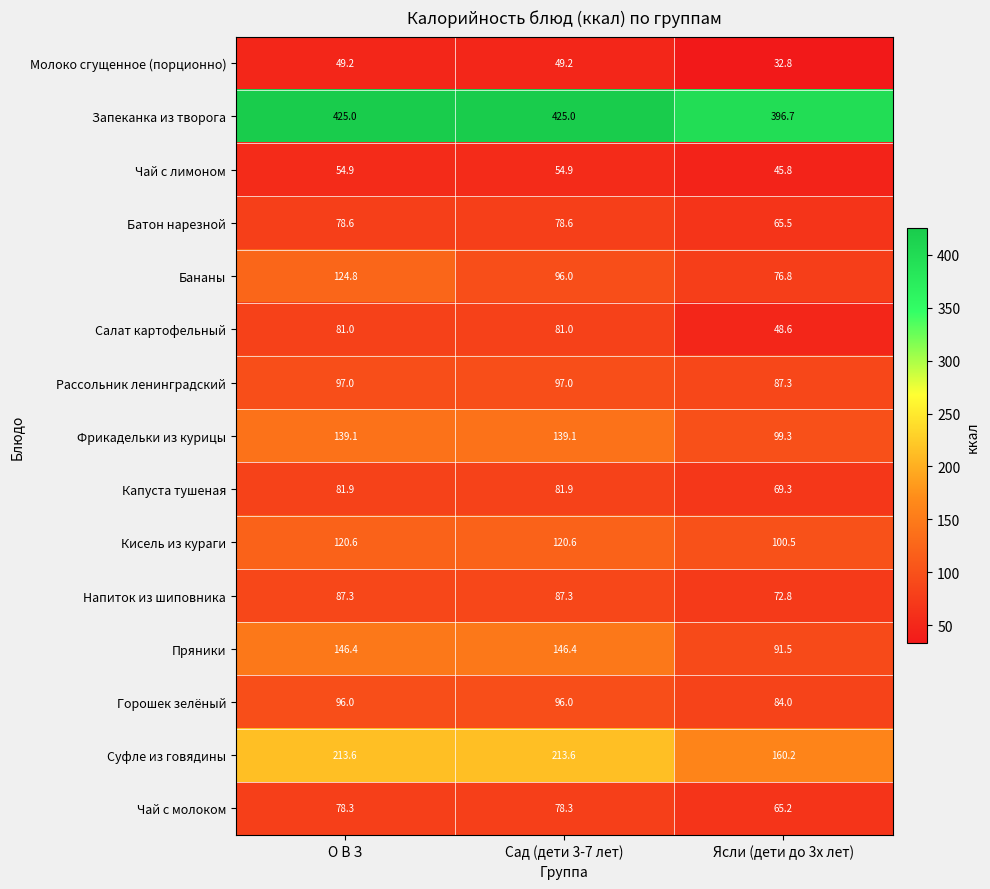

Which series changed the most between Сад (дети 3-7 лет) and Ясли (дети до 3х лет)?

Пряники